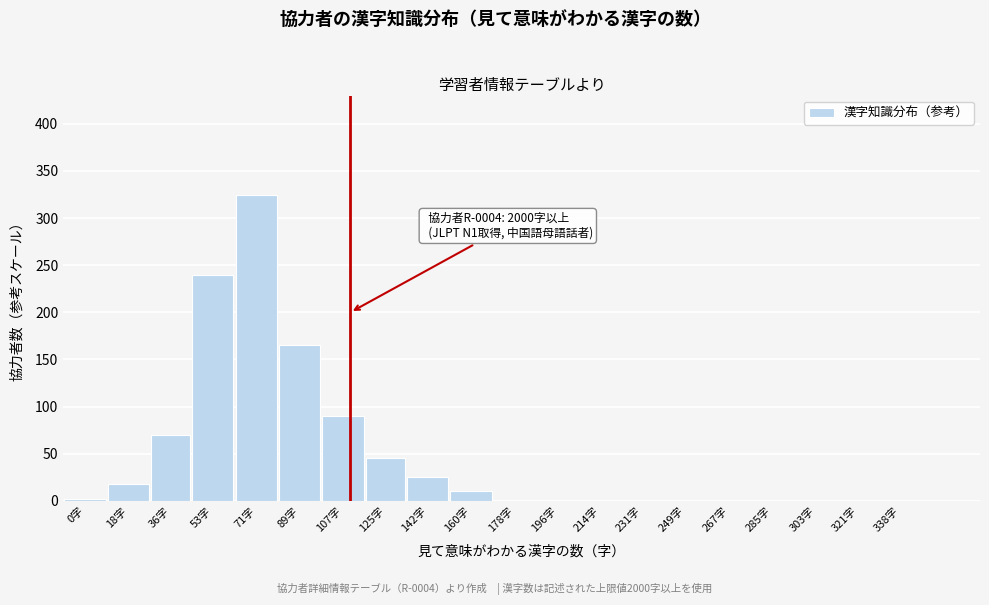

Reading right to left, extract all data points from this chart.

338字=0	321字=0	303字=0	285字=0	267字=0	249字=0	231字=0	214字=0	196字=0	178字=0	160字=10	142字=25	125字=45	107字=90	89字=165	71字=325	53字=240	36字=70	18字=18	0字=2